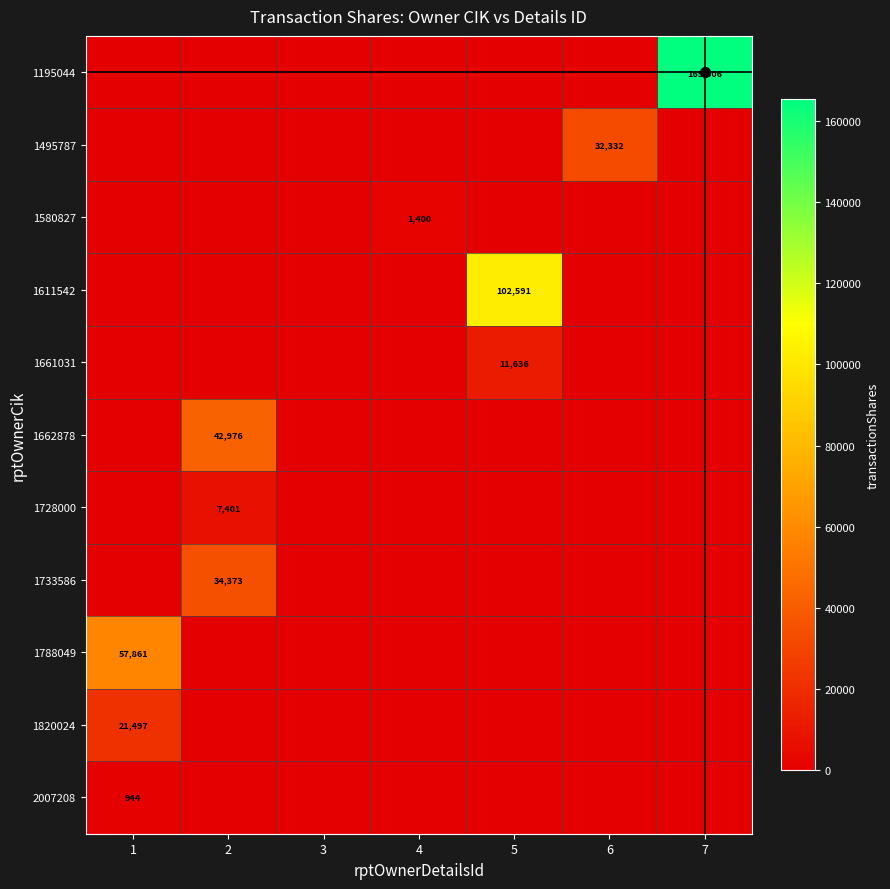

Is the value of 1195044 at 5 greater than the value of 1661031 at 5?

No